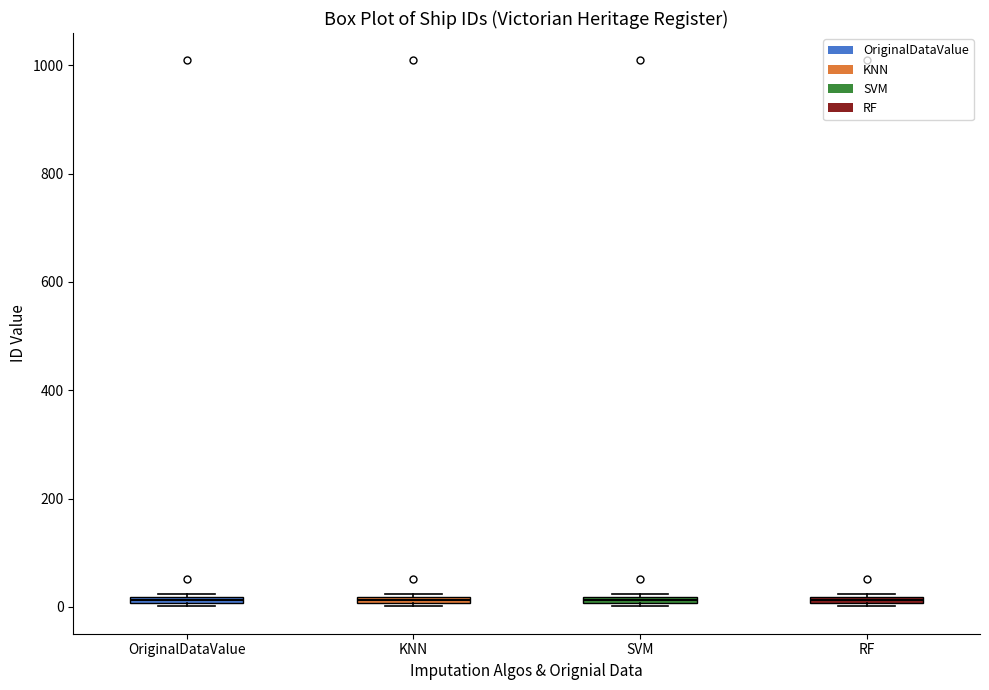

Where is the lower edge of the box for SVM on the y-axis? The values are not printed on the chart, so give them approximately, as read against the axis.

0